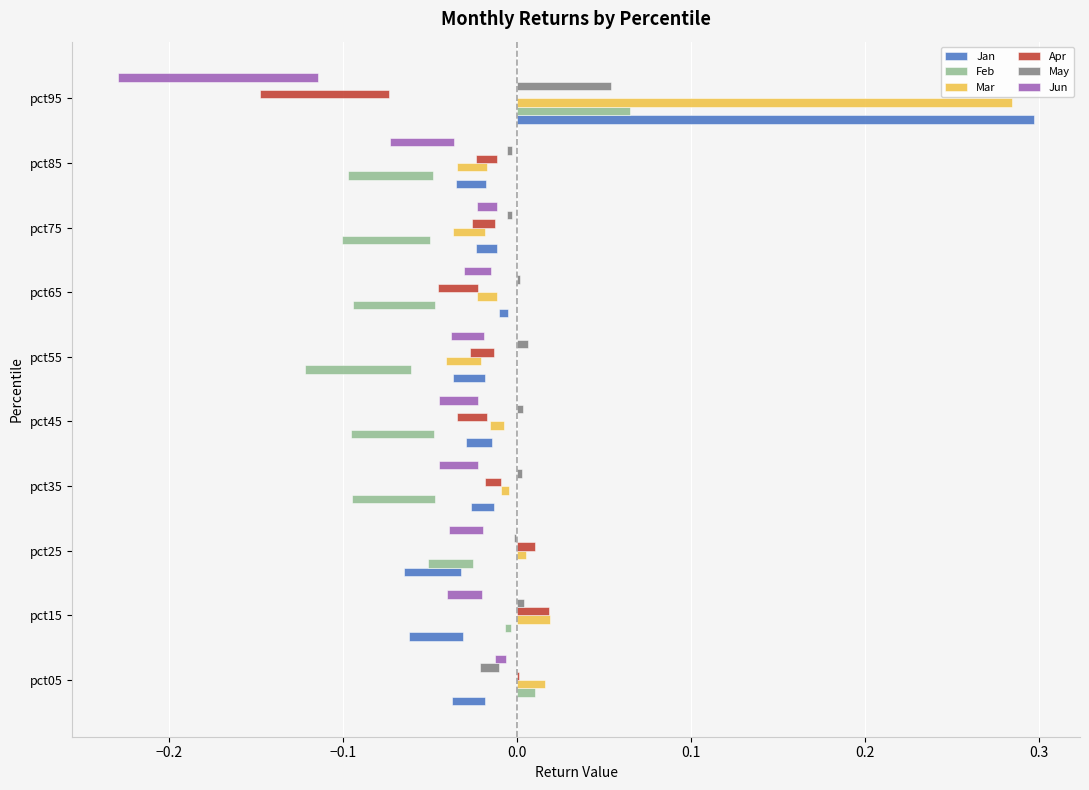

The value of Jan at pct35 is -0.0. True or false?

True